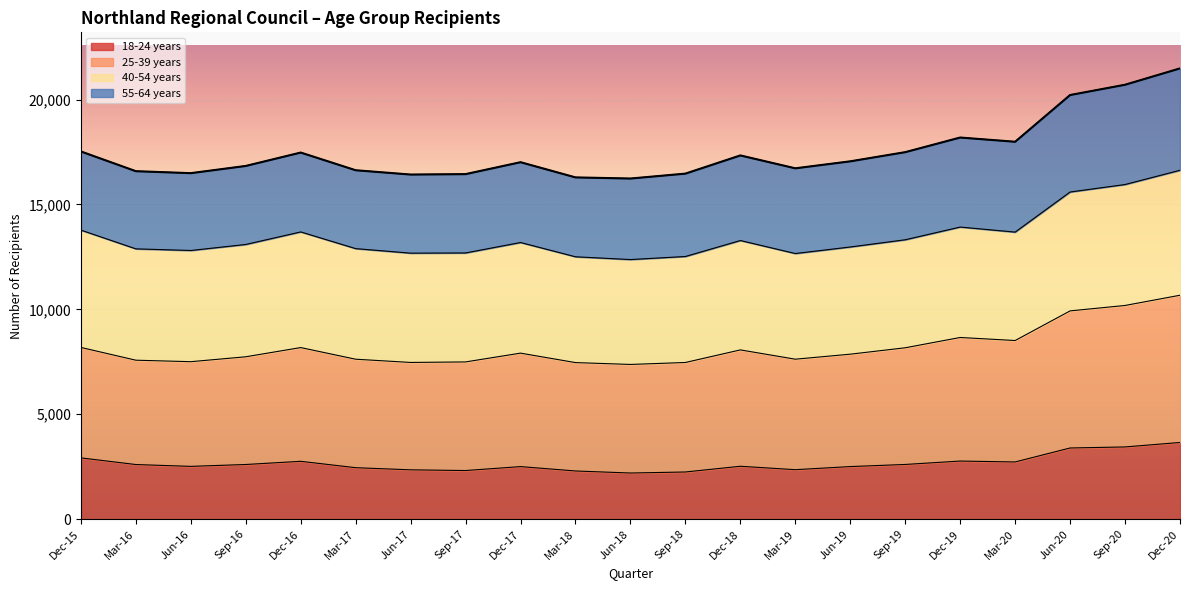

True or false: 25-39 years and 18-24 years cross at least once.

False